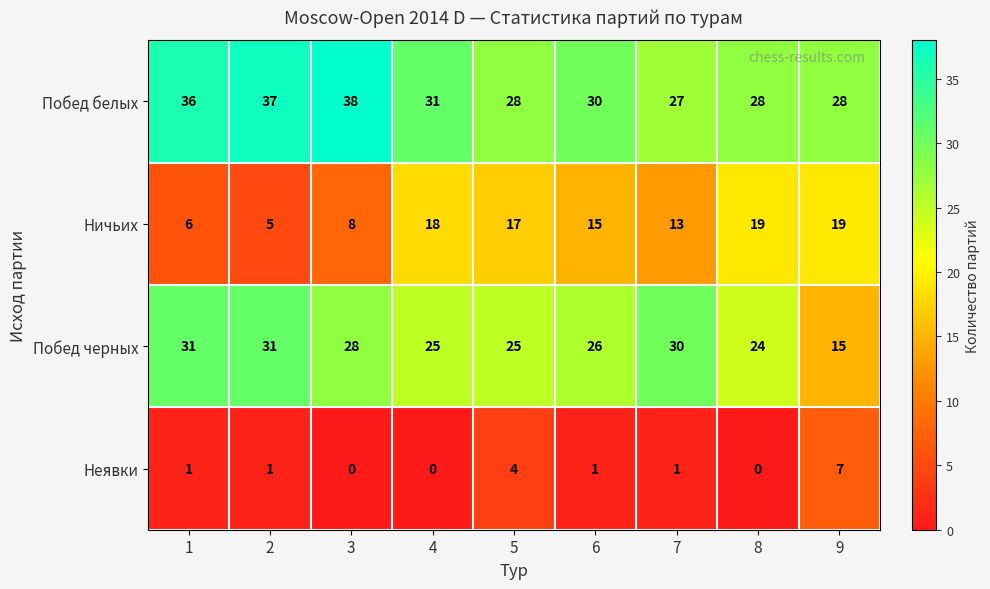

Which series has the largest range (max minus min)?

Побед черных